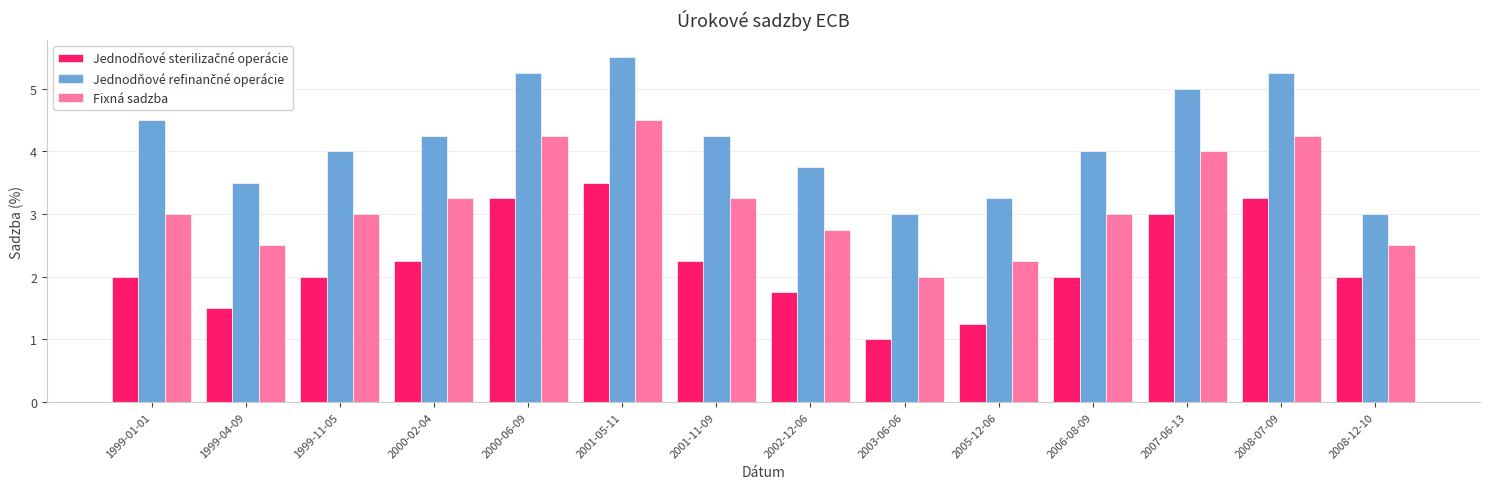

The value of Fixná sadzba at 2005-12-06 is 0.7. True or false?

False